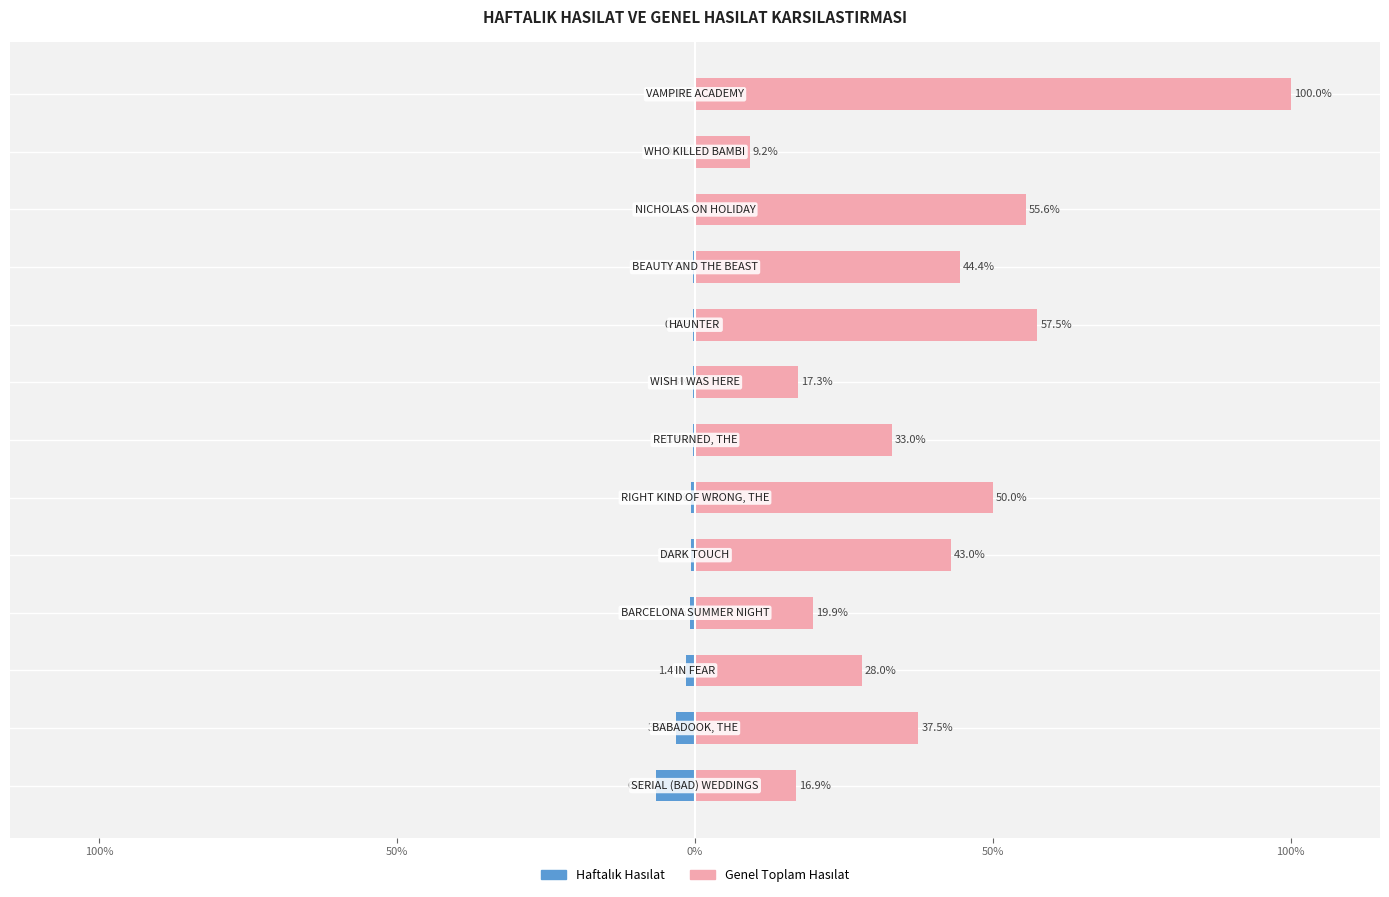

Rank the series by their average value, from lowest to highest.

Haftalık Hasılat, Genel Toplam Hasılat